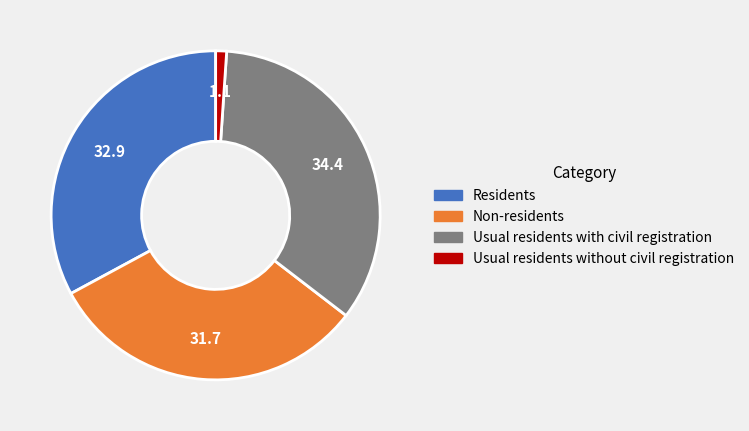

Approximately how many times larger is the value at Residents compared to Usual residents with civil registration?

1.0